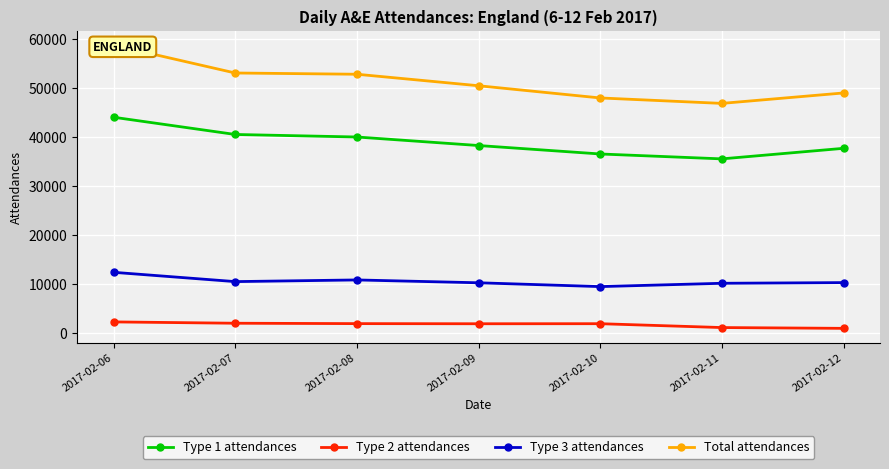

What is the approximate value of Type 3 attendances at 2017-02-10?

9512